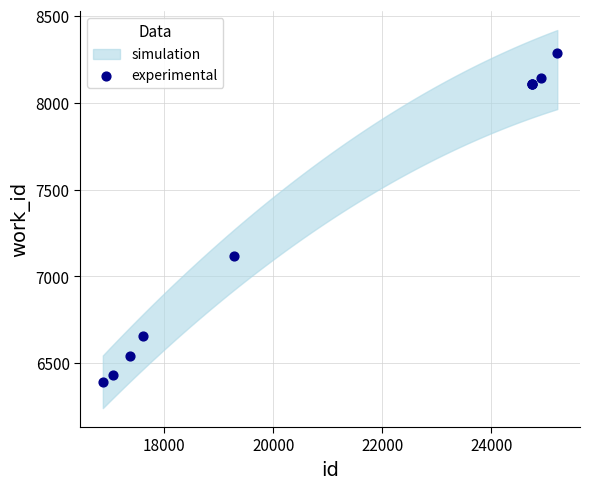

What Y value in the scatter plot is closest to 7339?

7115